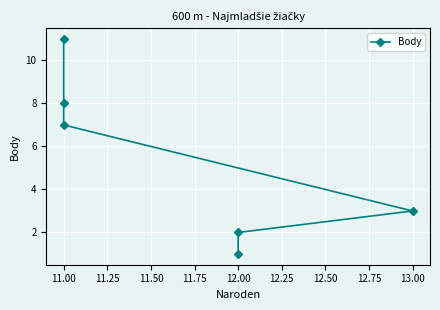

What is the value of the 5th point from the left?

2